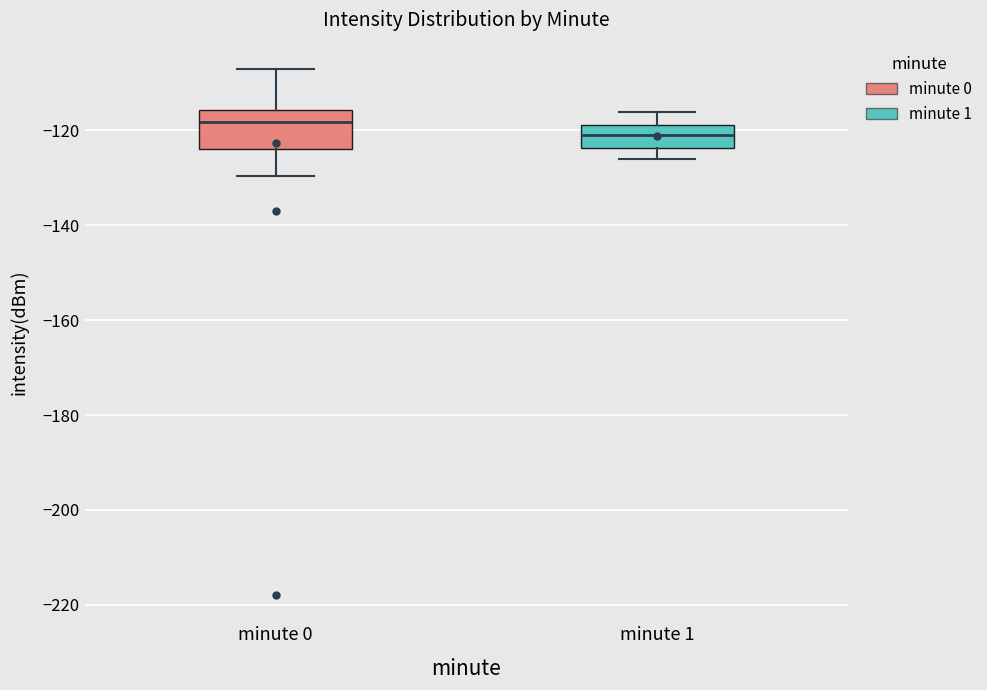

Comparing the boxes themselves (not the whiskers), which one is the tallest?

minute 0